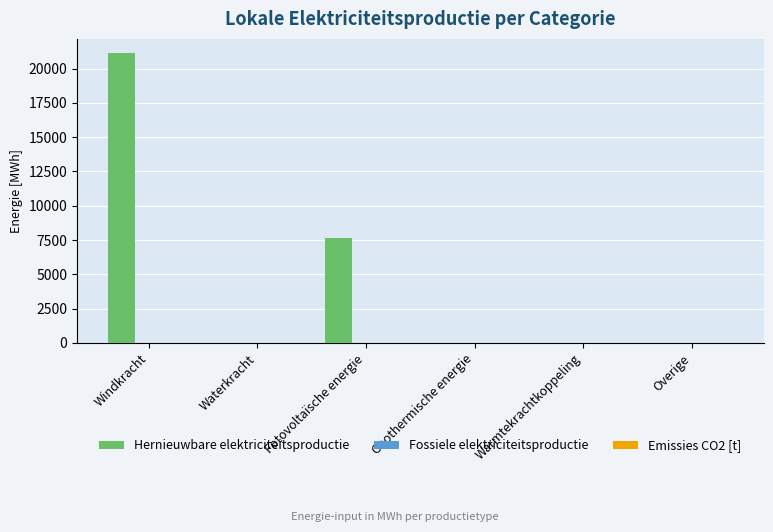

What is the sum of all values?

28794.7